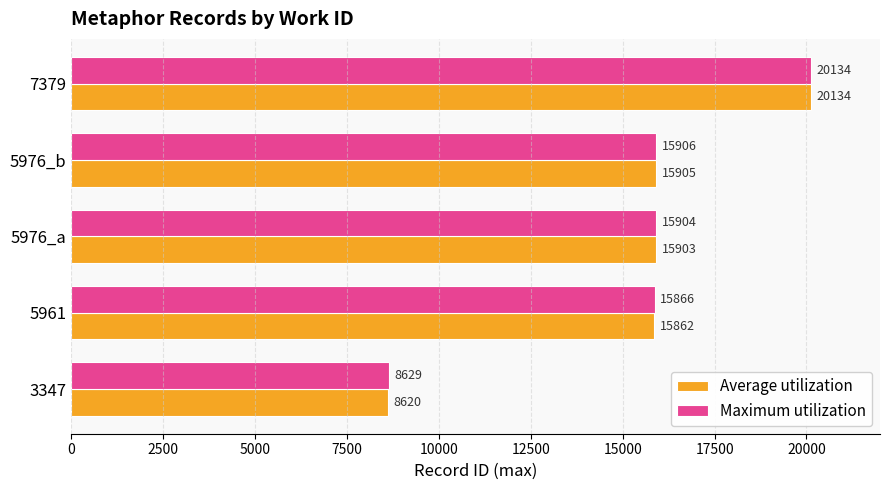

Which series has the largest total across all categories?

Maximum utilization